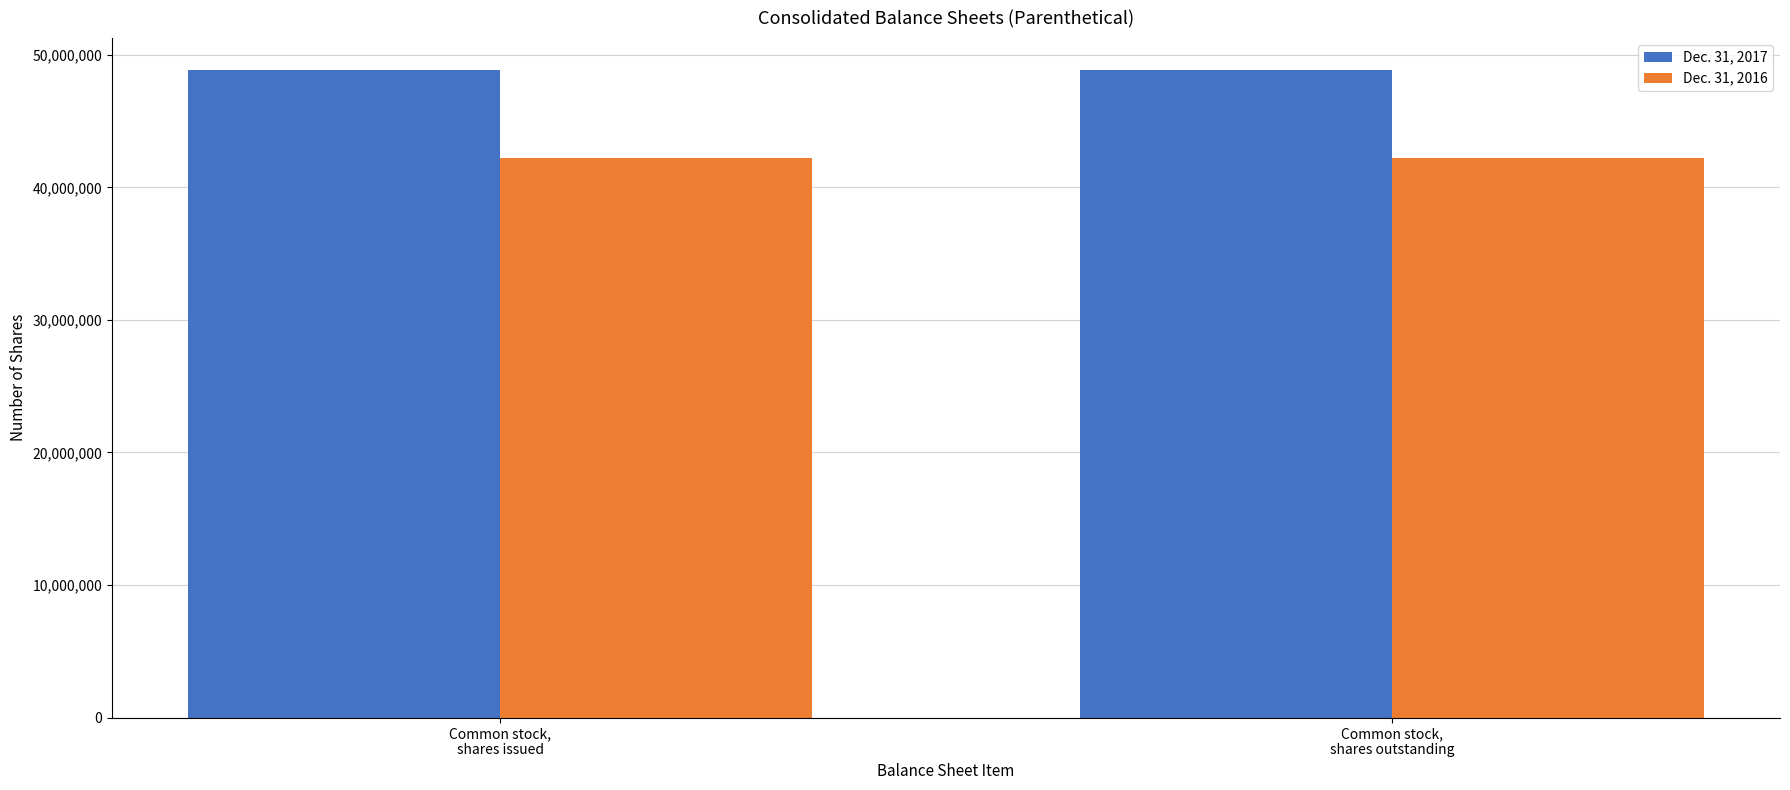

What is the sum of all Dec. 31, 2017 values?

97652306